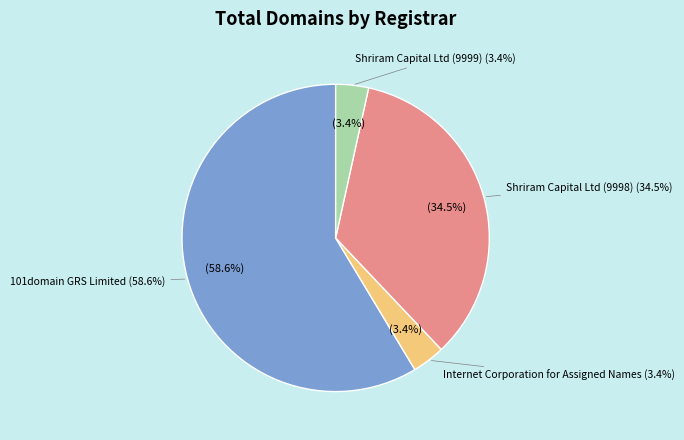

Count the number of slices in the pie.

4